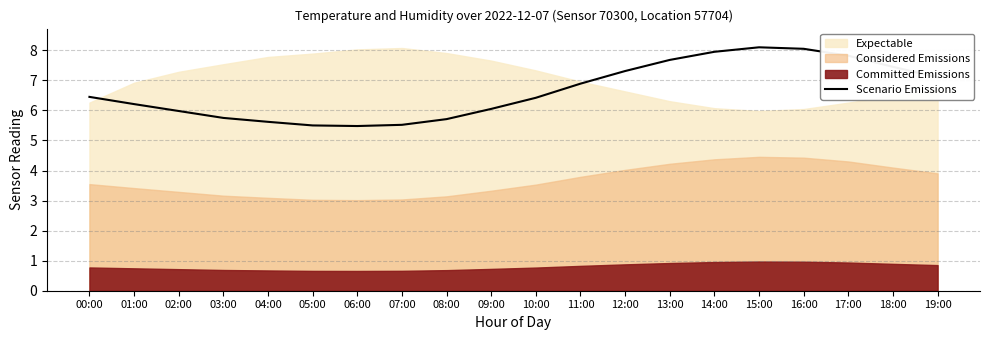

What is the value of the 1st point from the left?

6.5